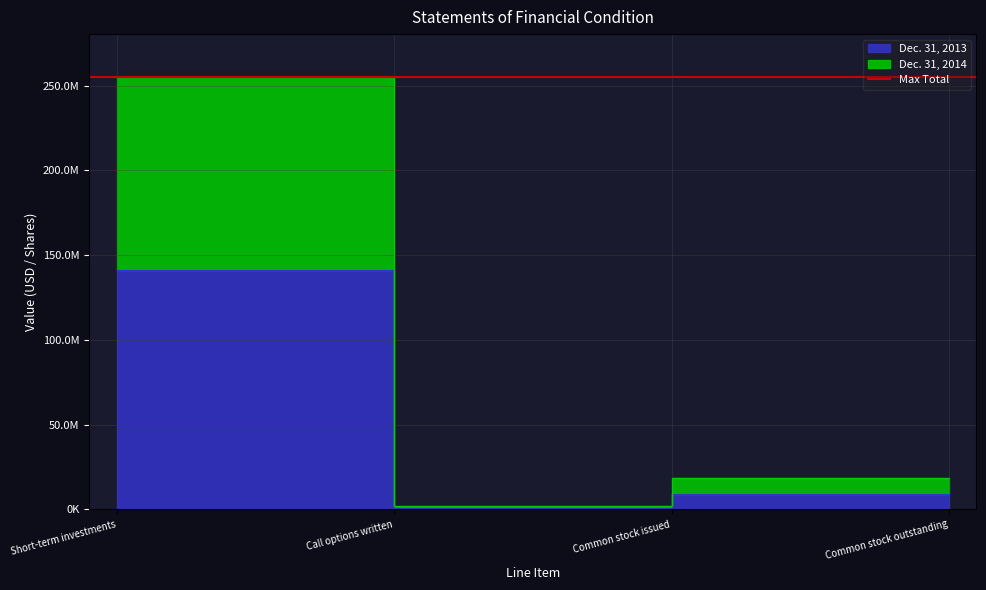

Rank the series by their average value, from highest to lowest.

Dec. 31, 2014, Dec. 31, 2013